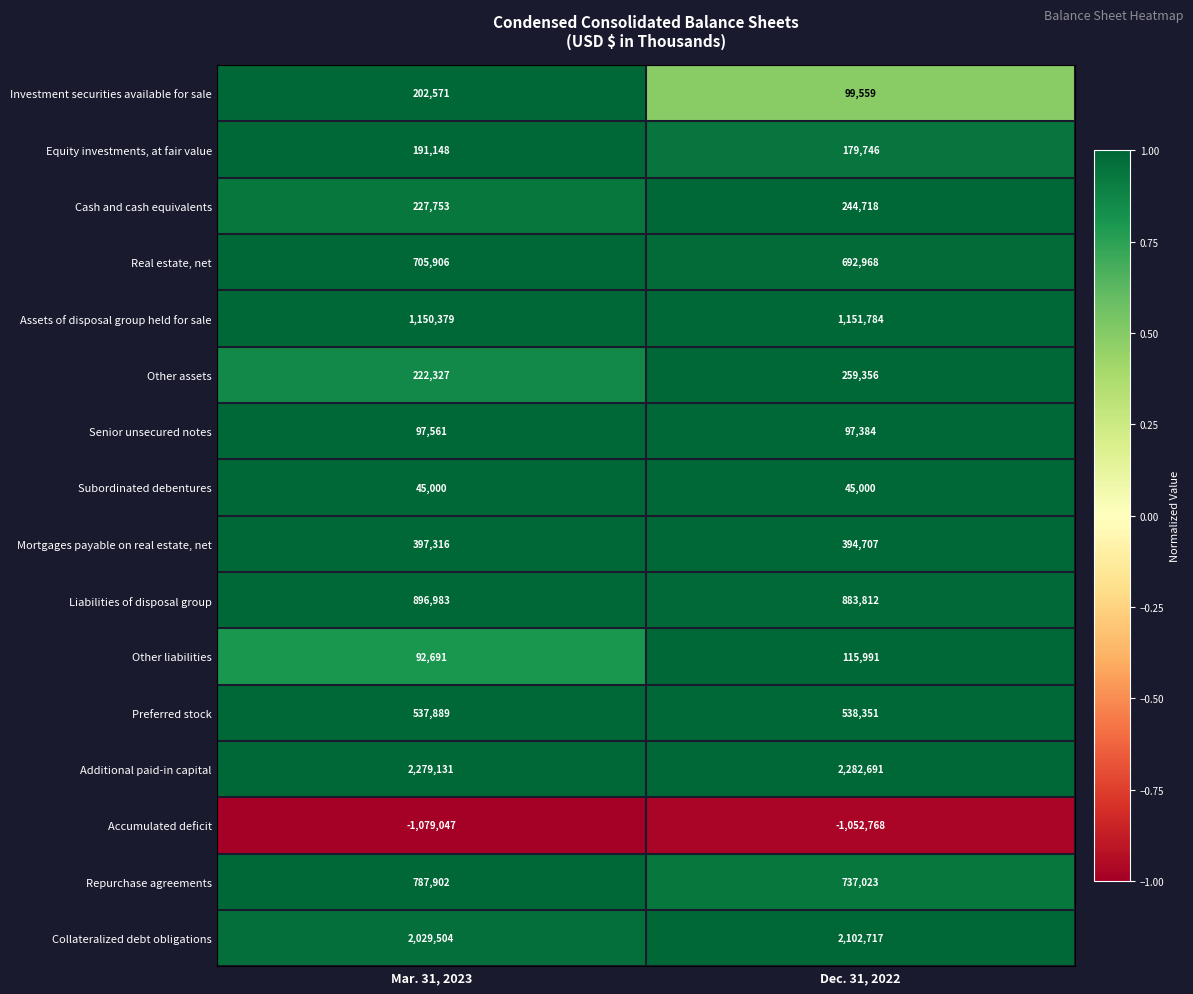

What is the average value of the Equity investments, at fair value series?

185447